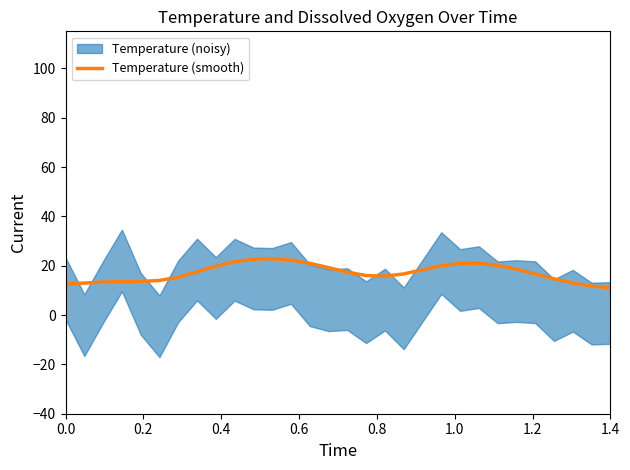

How many categories are shown in the chart?

30